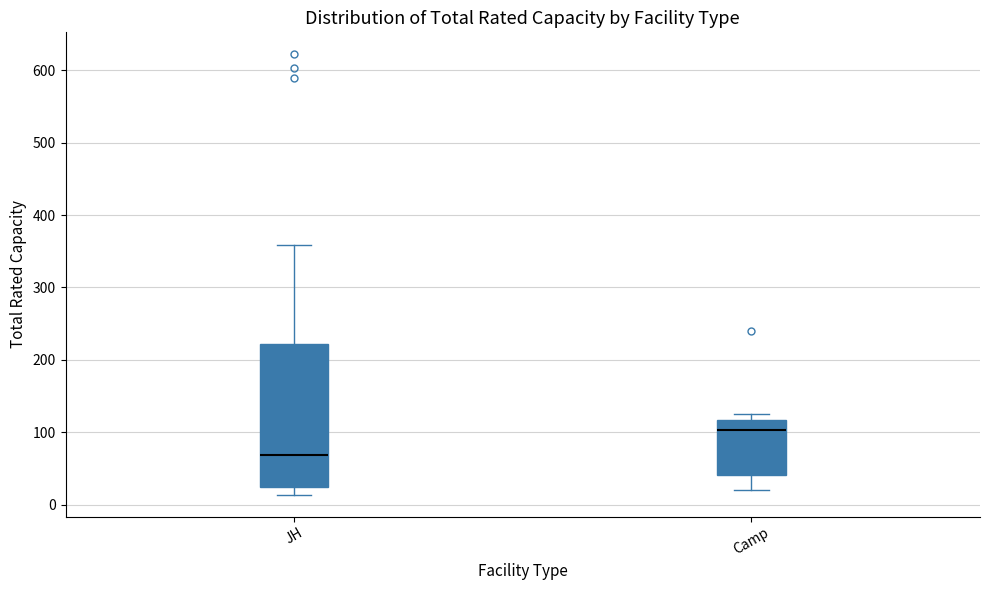

Where is the lower edge of the box for Camp on the y-axis? The values are not printed on the chart, so give them approximately, as read against the axis.

40